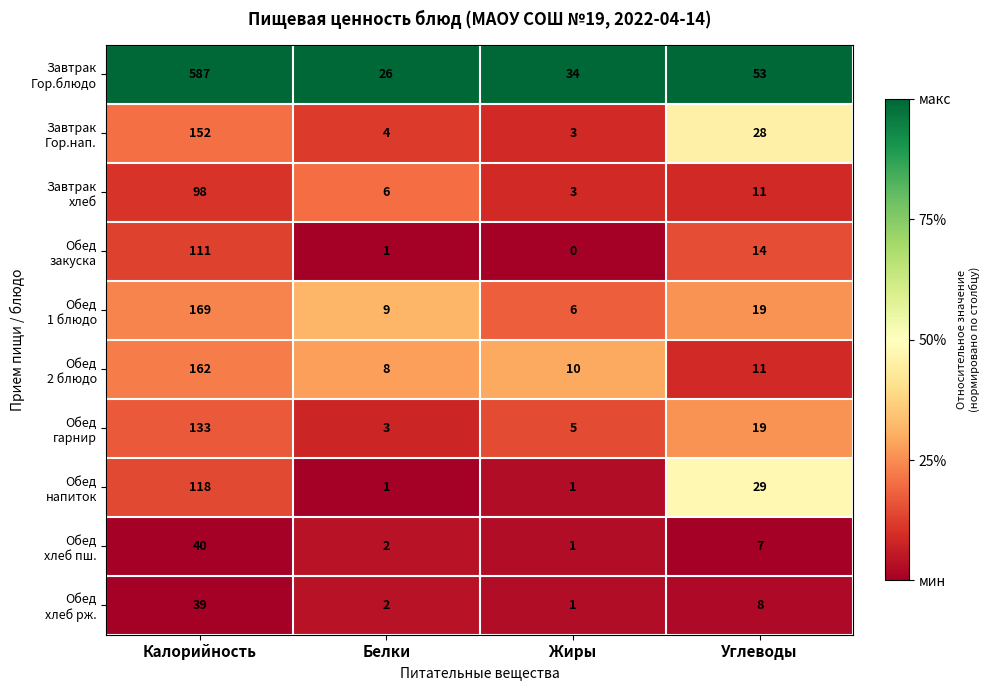

At which category is the sum across all series the highest?

Калорийность